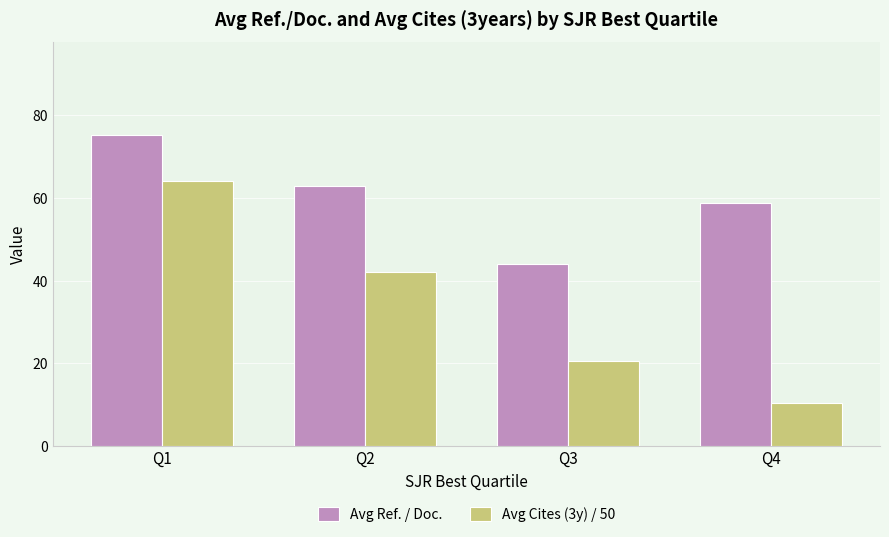

What are all the series names shown in the legend?

Avg Ref. / Doc., Avg Cites (3y) / 50